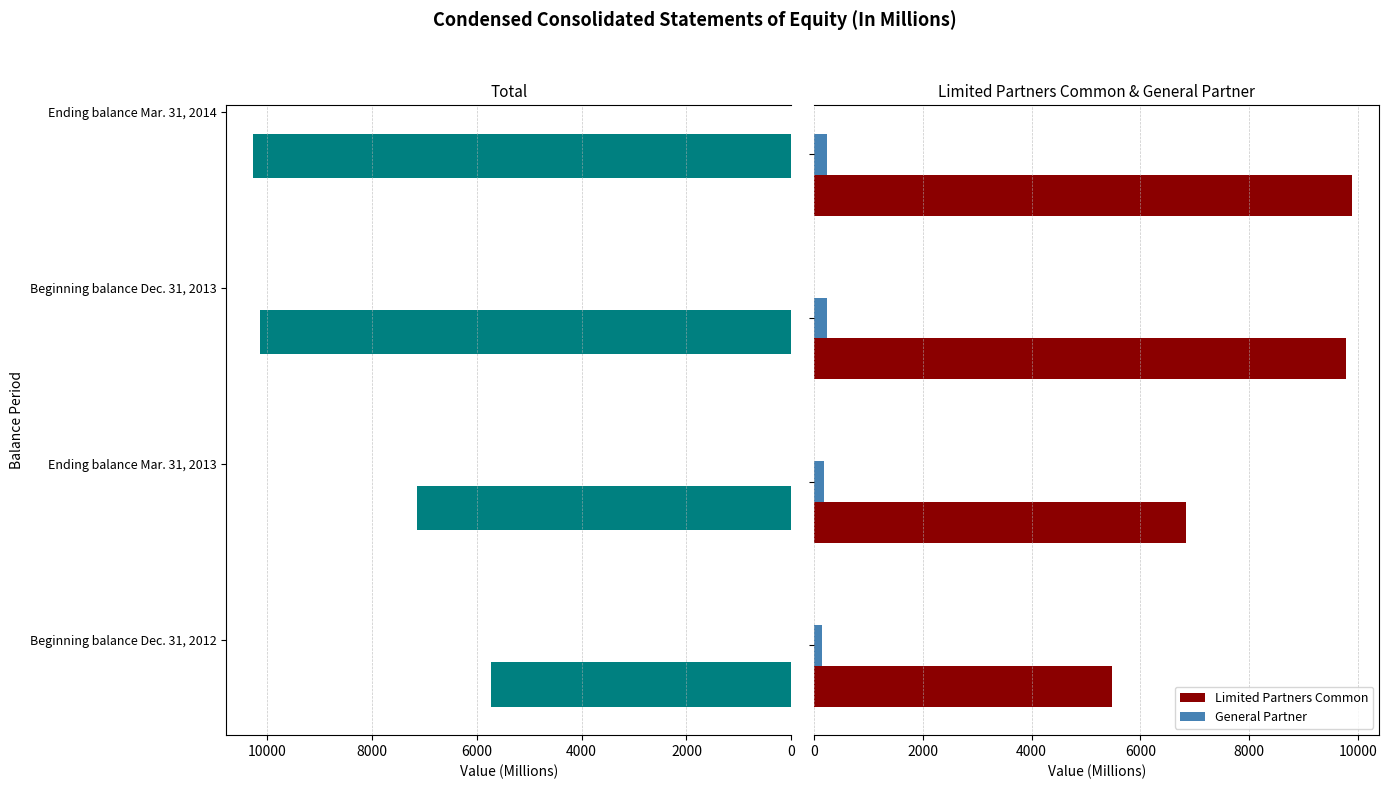

What is the minimum value for Limited Partners Common?

5483